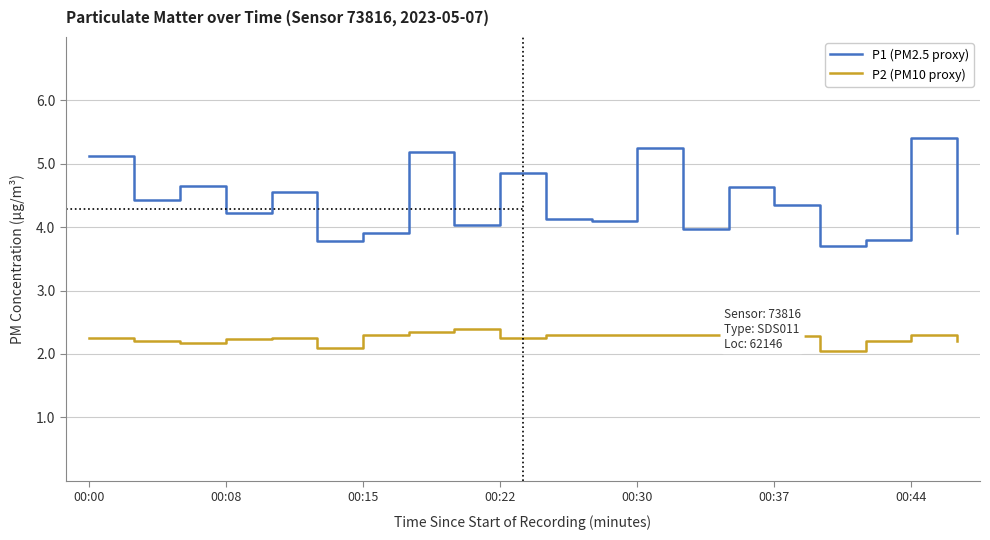

What is the lowest value of the P1 (PM2.5 proxy) series?

3.7